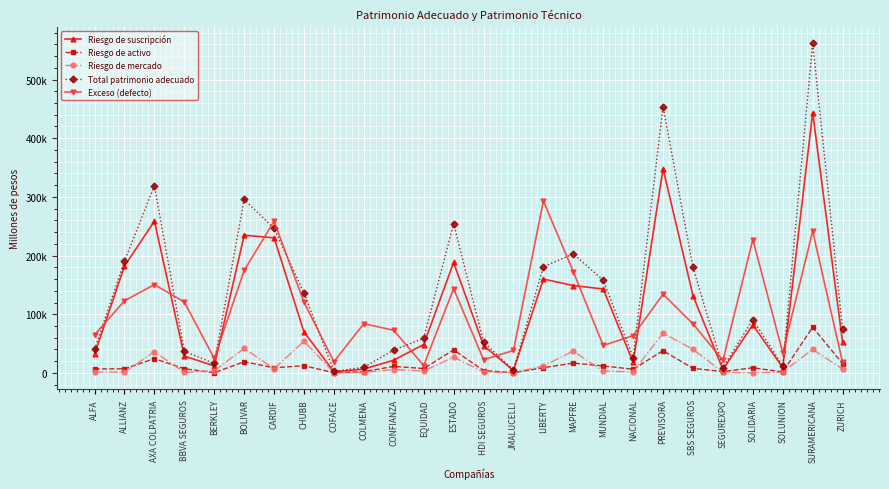

The value of Total patrimonio adecuado at ZURICH is 74297. True or false?

True